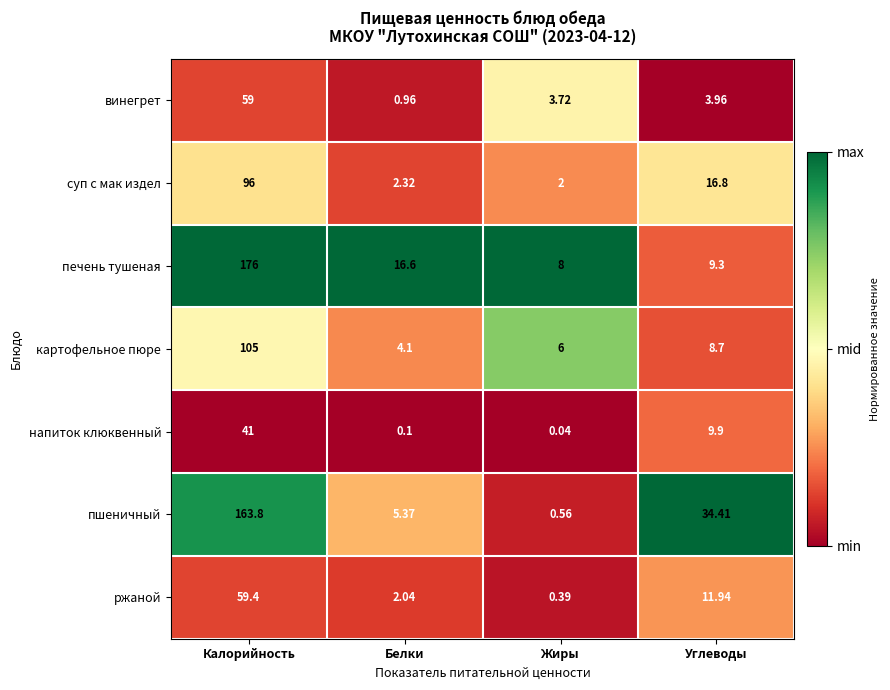

How many series are shown in this chart?

7